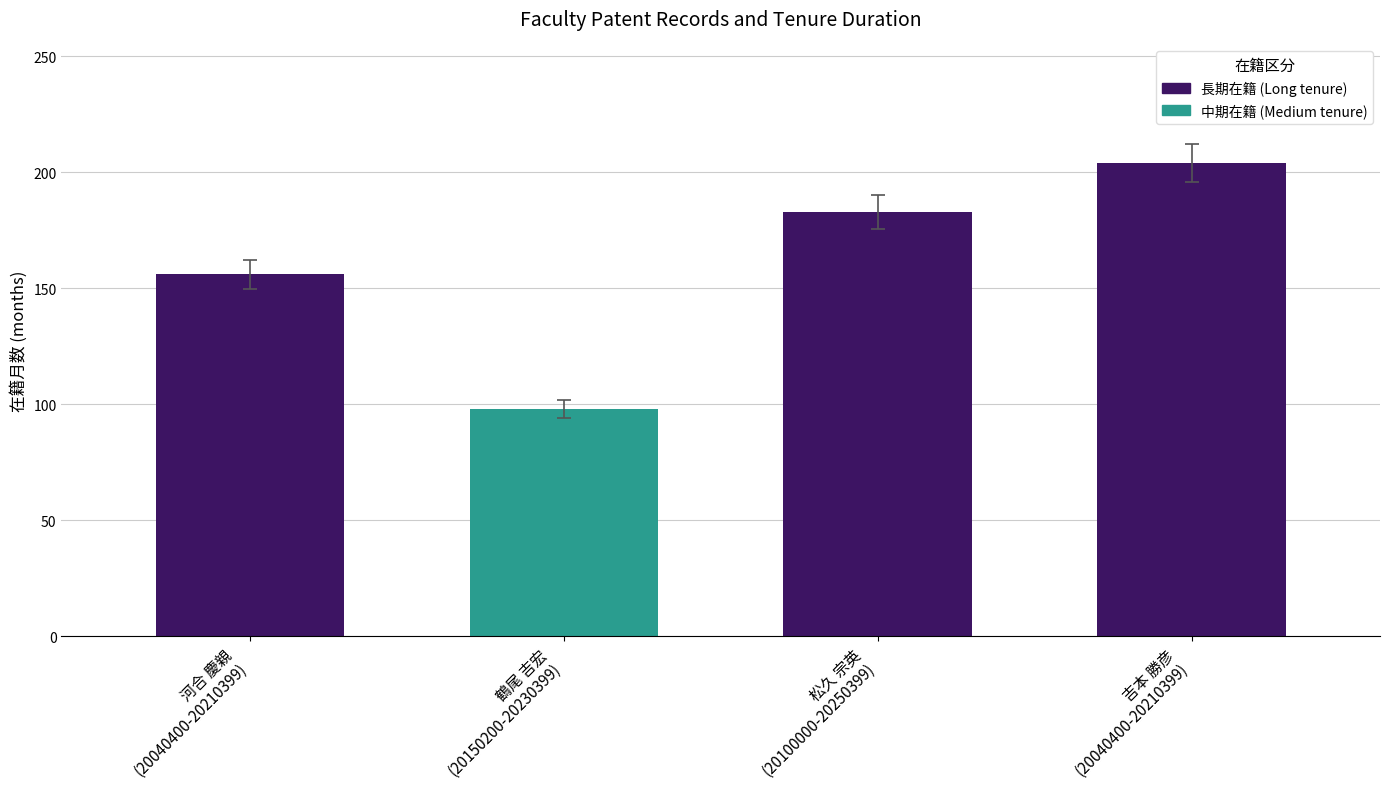

What is the value of the 3rd bar from the left?

183